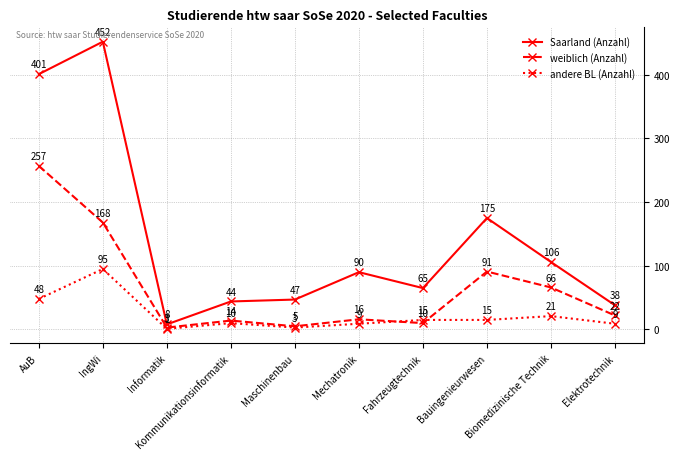

Count the number of data series in this chart.

3